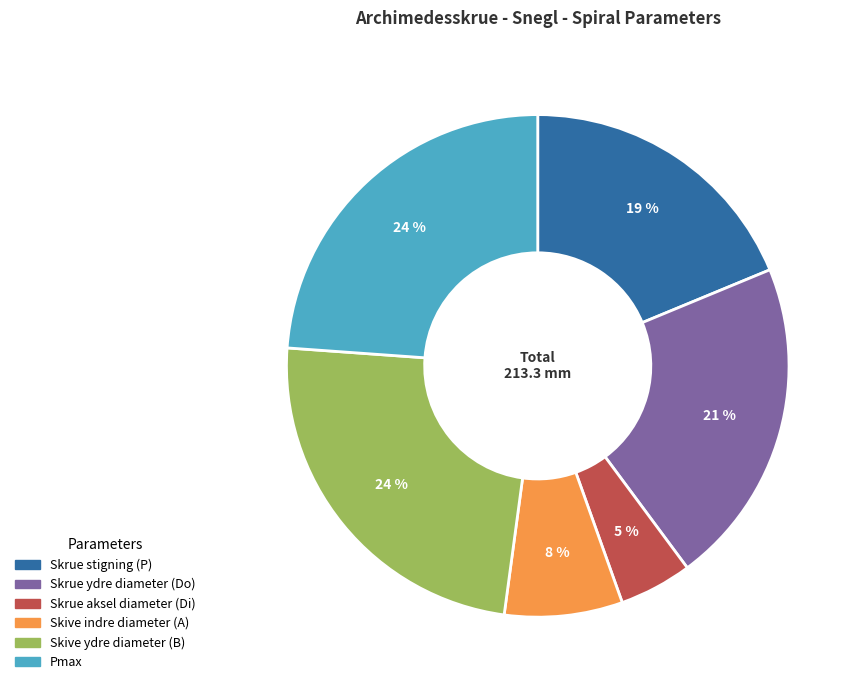

What is the ratio of the value at Pmax to the value at Skrue stigning (P)?

1.3